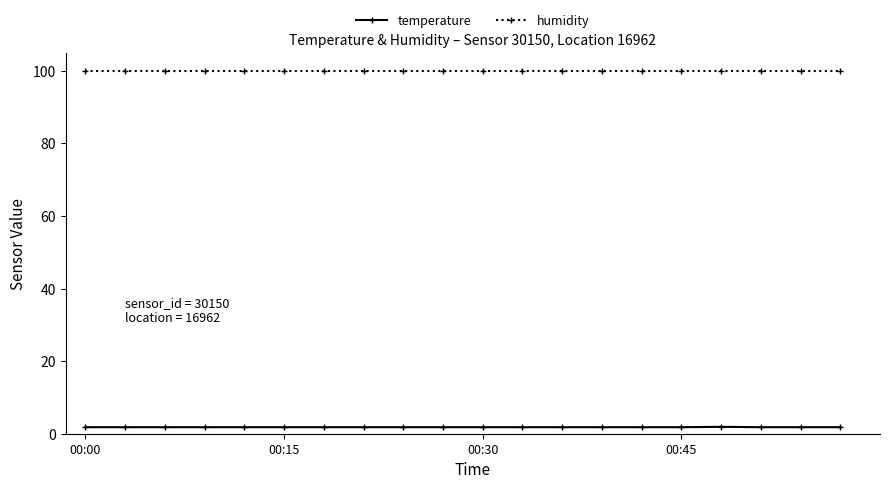

True or false: humidity and temperature cross at least once.

False